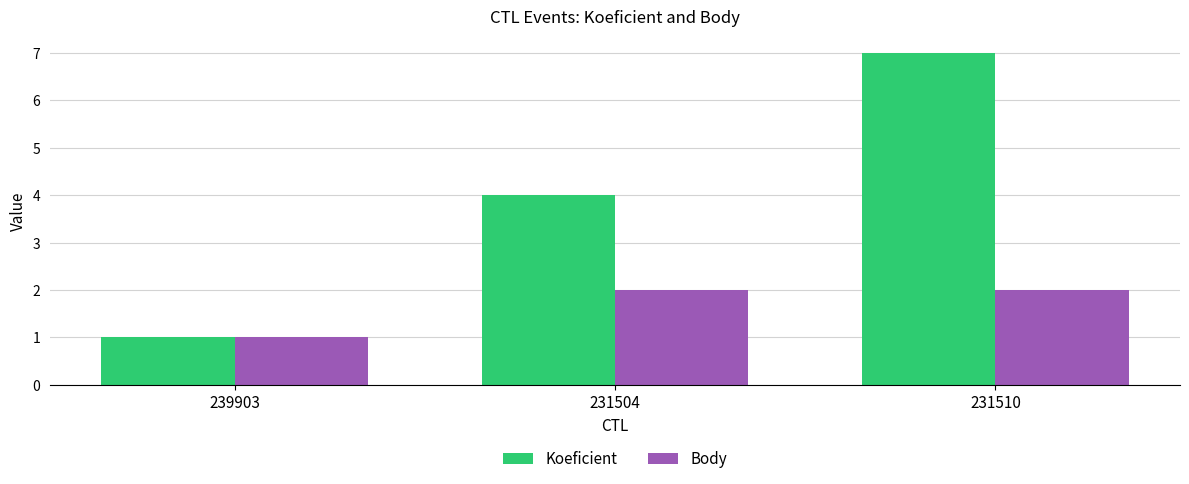

What is the total value across all series at 231504?

6